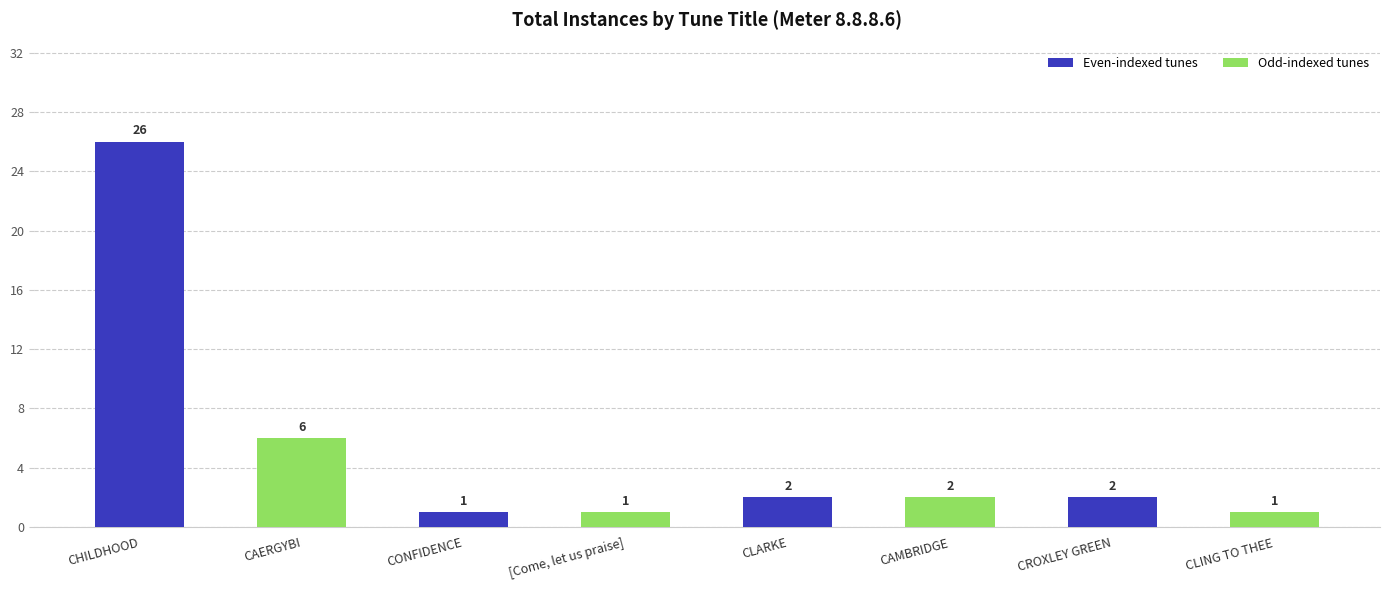

What is the label of the 7th bar from the left?

CROXLEY GREEN